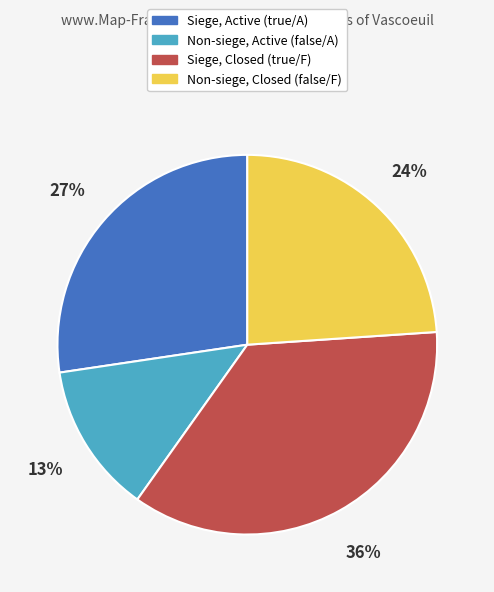

The Siege, Closed (true/F) slice represents 36% of the pie. True or false?

True